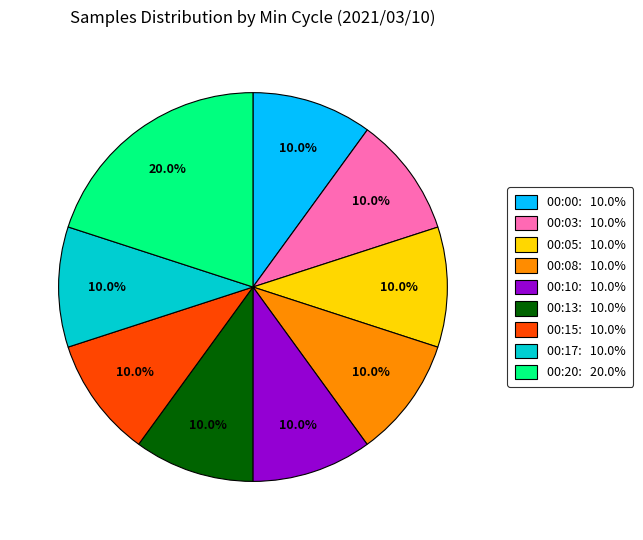

Is 00:03: 10.0% the majority of the pie?

No